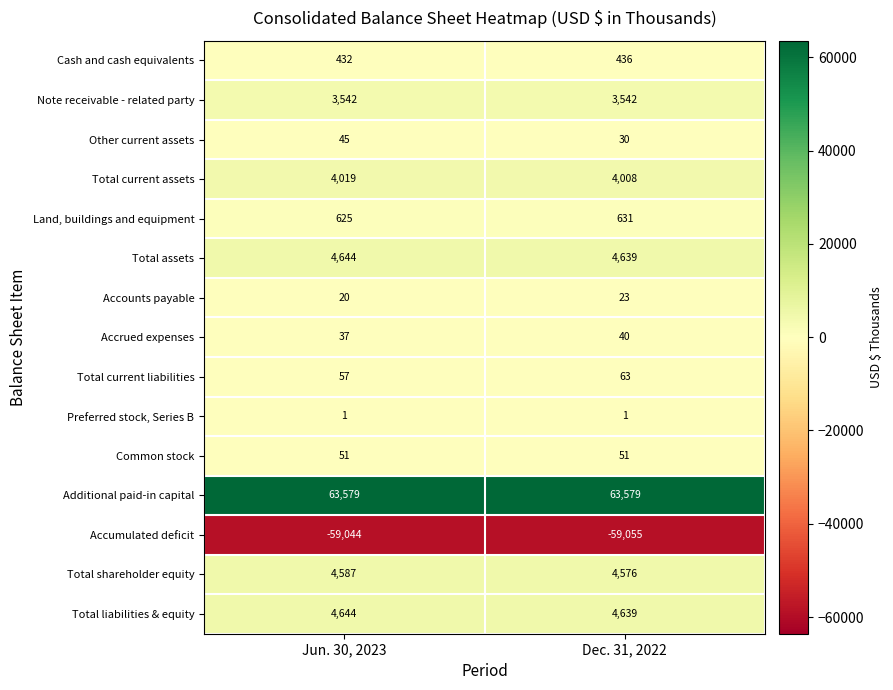

True or false: Land, buildings and equipment has a value of 880 at Jun. 30, 2023.

False